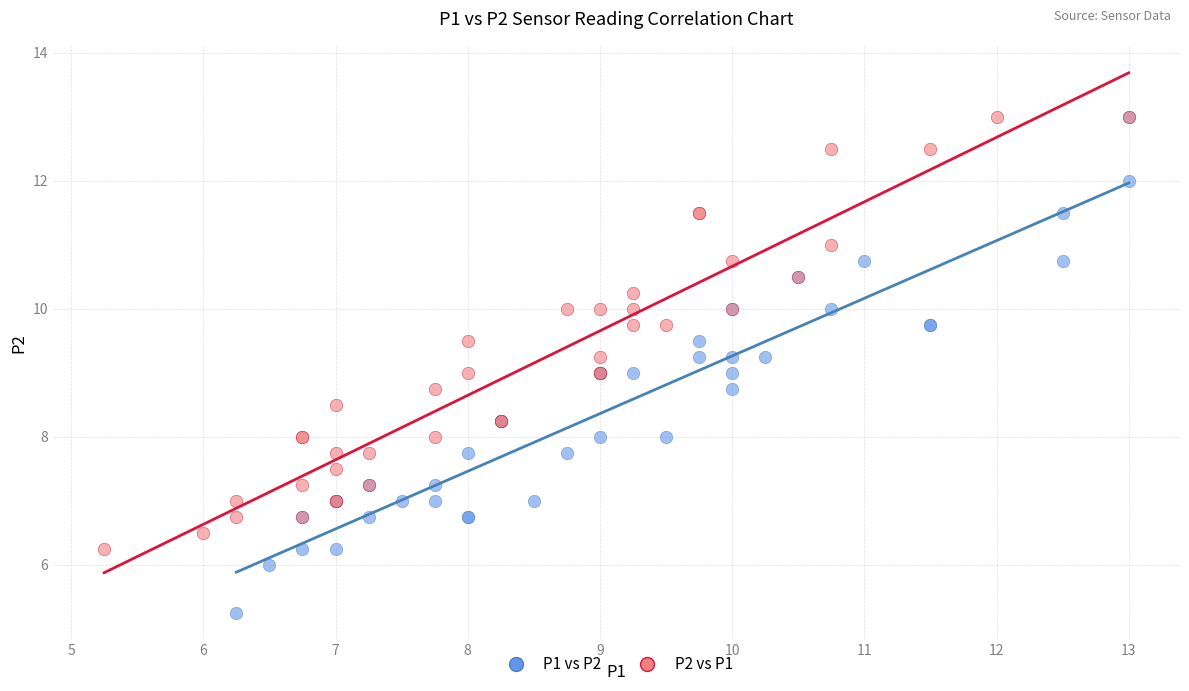

Which series has the widest spread of Y values?

P1 vs P2